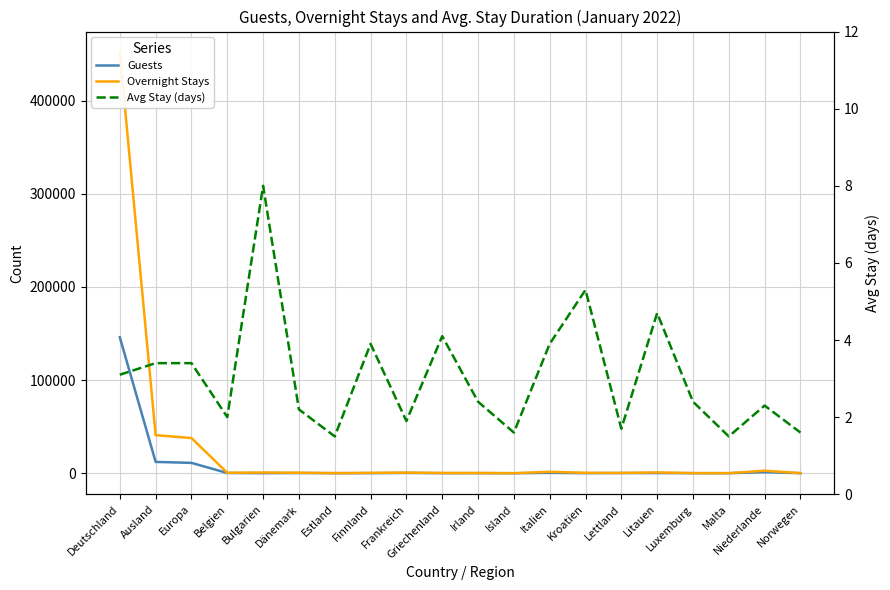

Which has a higher value, Malta or Norwegen?

Norwegen